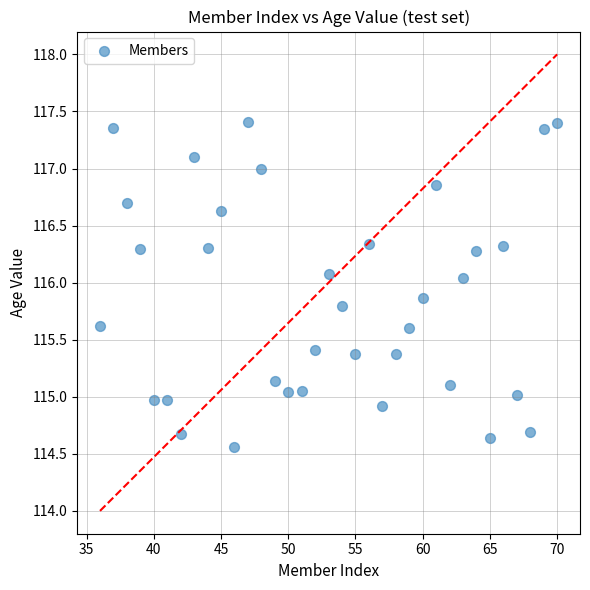

What is the range of Y values (max minus min)?

2.8